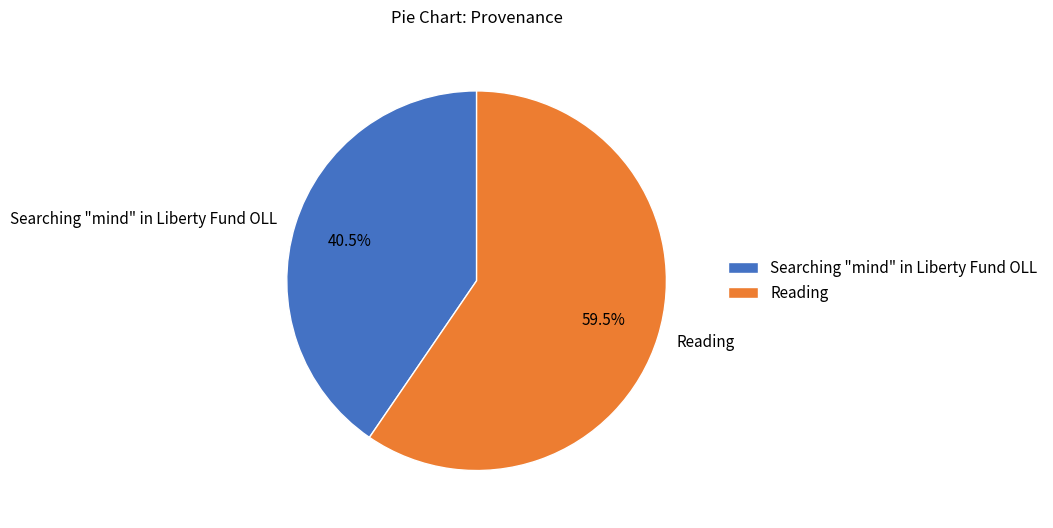

What portion of the pie excludes Reading?

40.5%